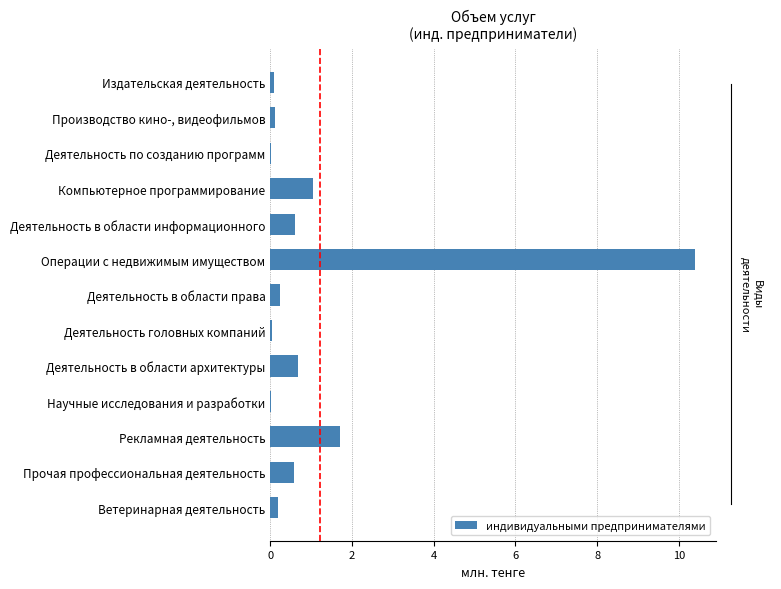

Between Деятельность по созданию программ and Операции с недвижимым имуществом, which is larger?

Операции с недвижимым имуществом